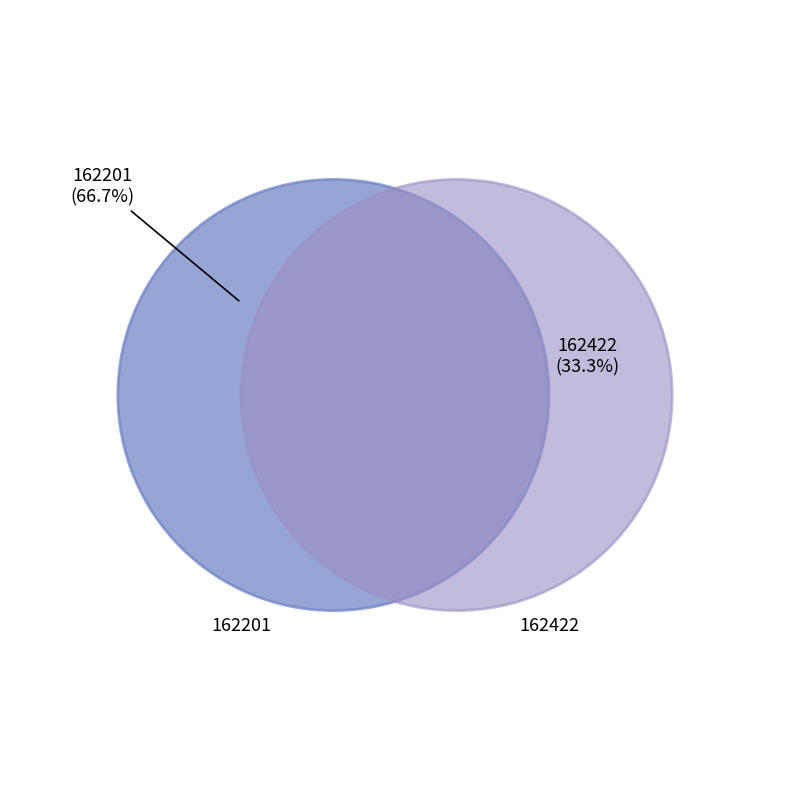

Is it true that 162201 is 58% of the pie?

False